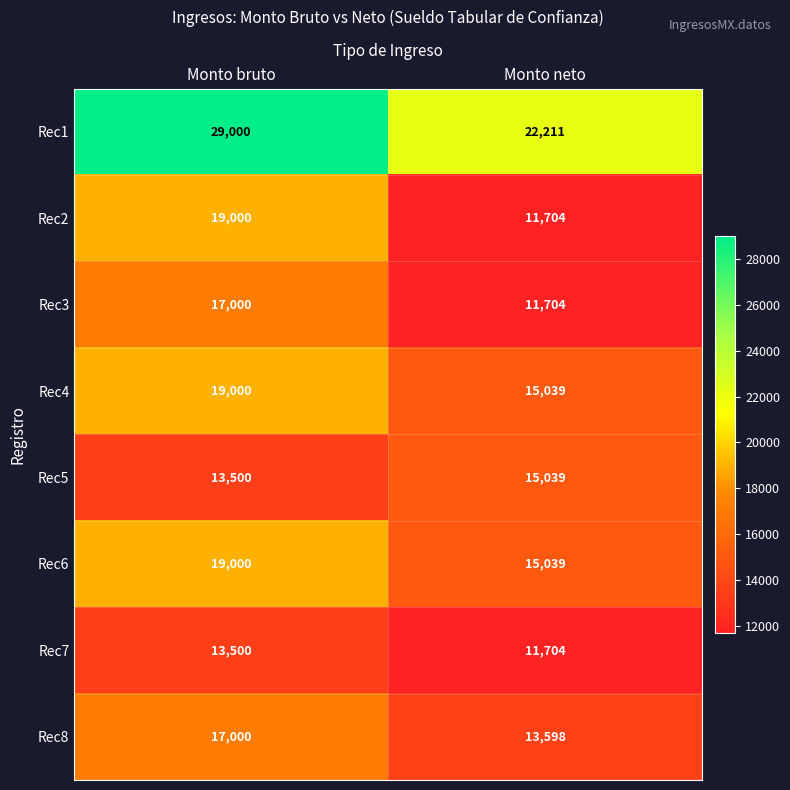

Reading left to right, transcribe all the data shown in this chart.

Rec1: 29000	22211
Rec2: 19000	11704
Rec3: 17000	11704
Rec4: 19000	15039
Rec5: 13500	15039
Rec6: 19000	15039
Rec7: 13500	11704
Rec8: 17000	13598